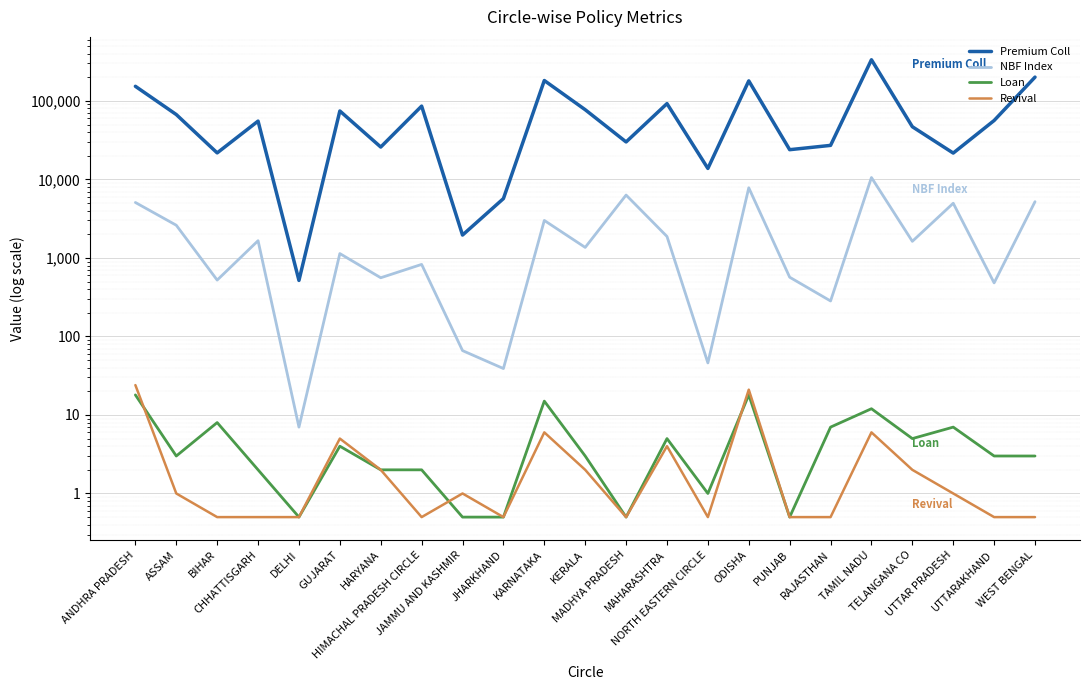

True or false: Premium Coll and NBF Index cross at least once.

False